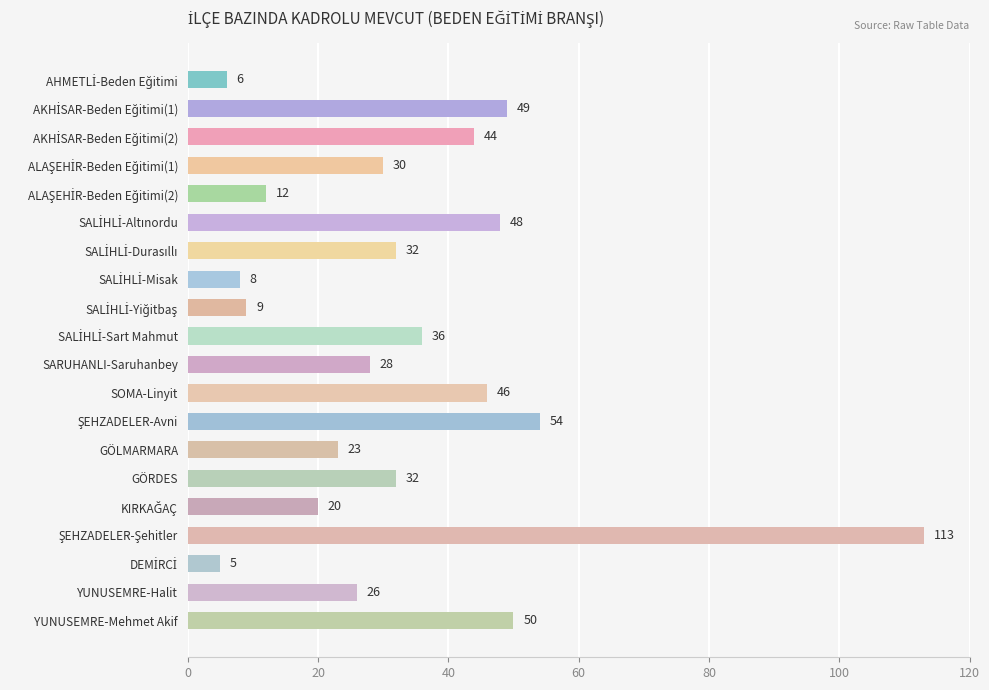

What is the maximum value shown in the chart?

113